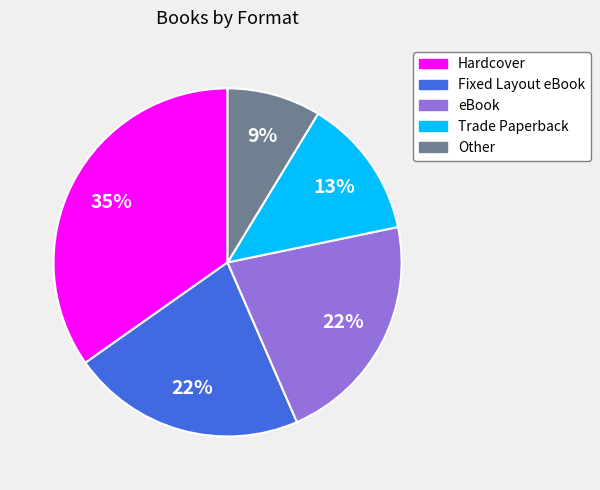

What percentage is the Fixed Layout eBook slice, to the nearest percent?

22%